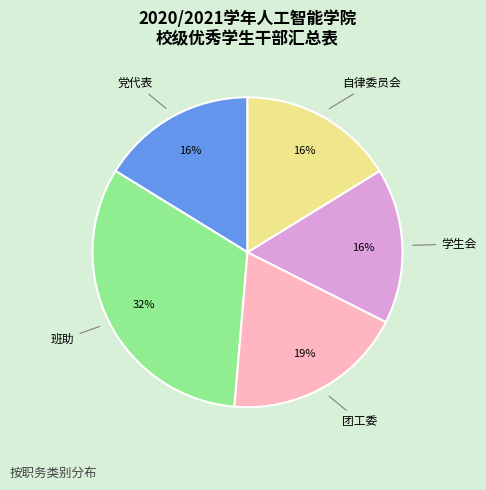

Between 班助 and 学生会, which is larger?

班助